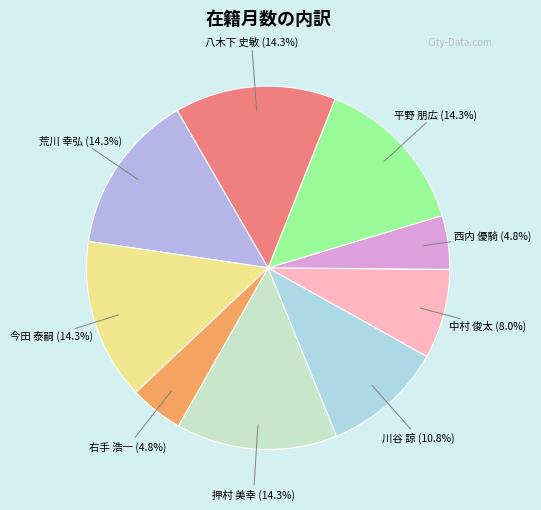

To the nearest percent, what is the combined percentage of 押村 美幸 and 中村 俊太?

22%